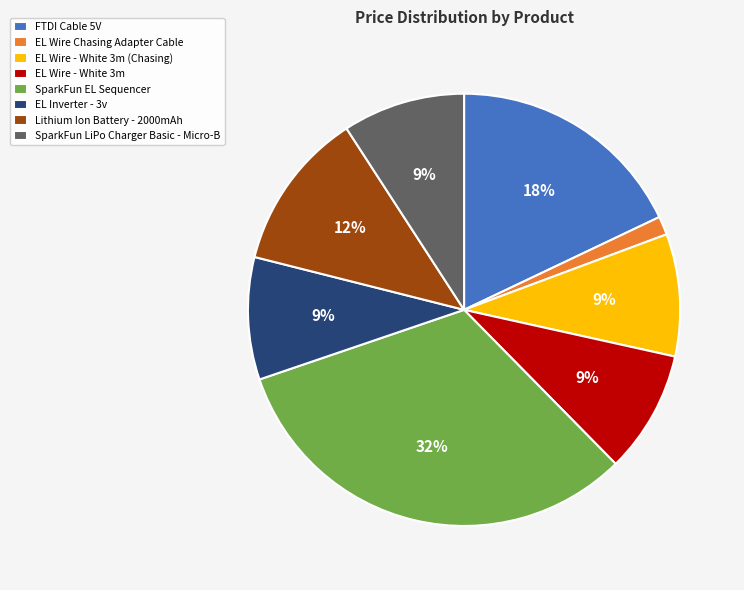

To the nearest percent, what is the combined percentage of EL Inverter - 3v and Lithium Ion Battery - 2000mAh?

21%